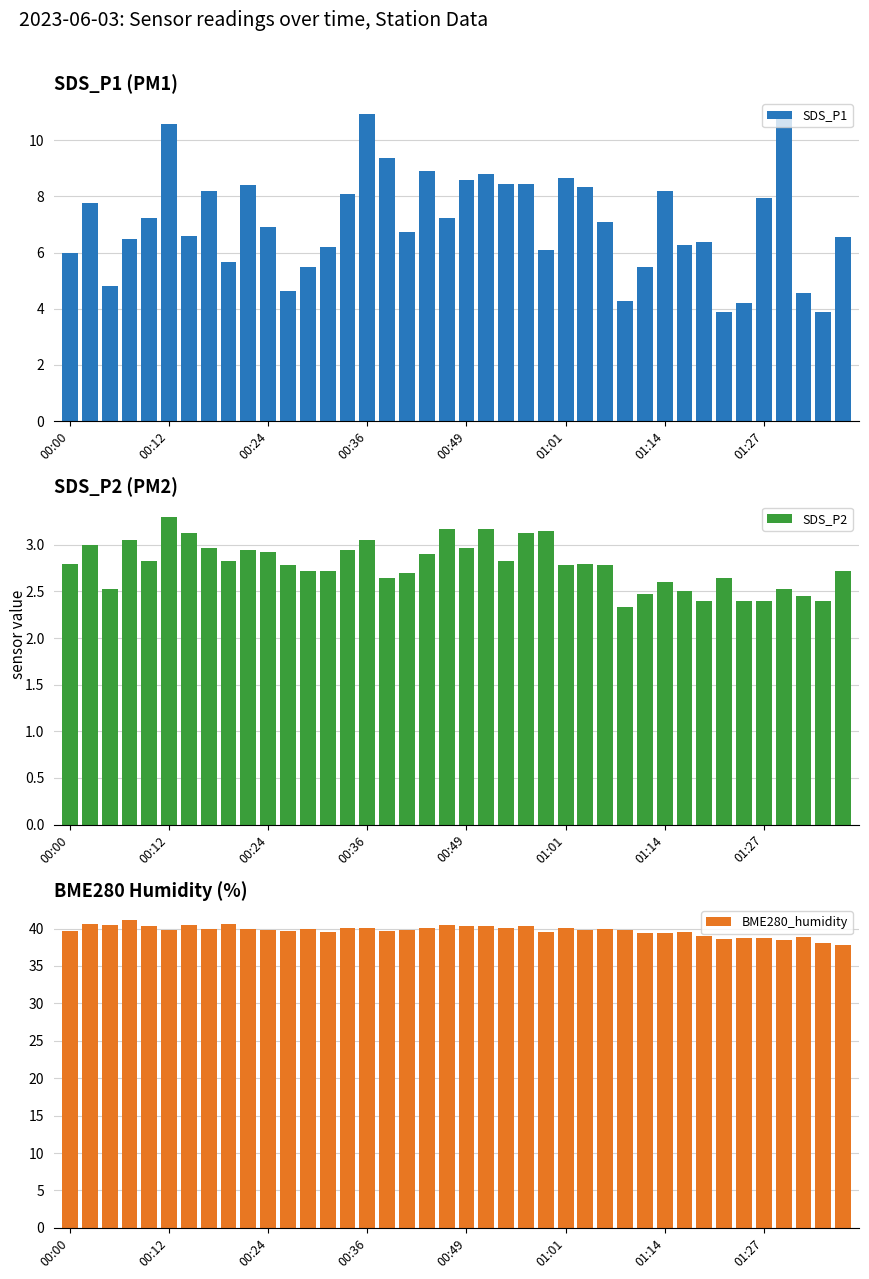

What is the minimum value for BME280_humidity?

37.9